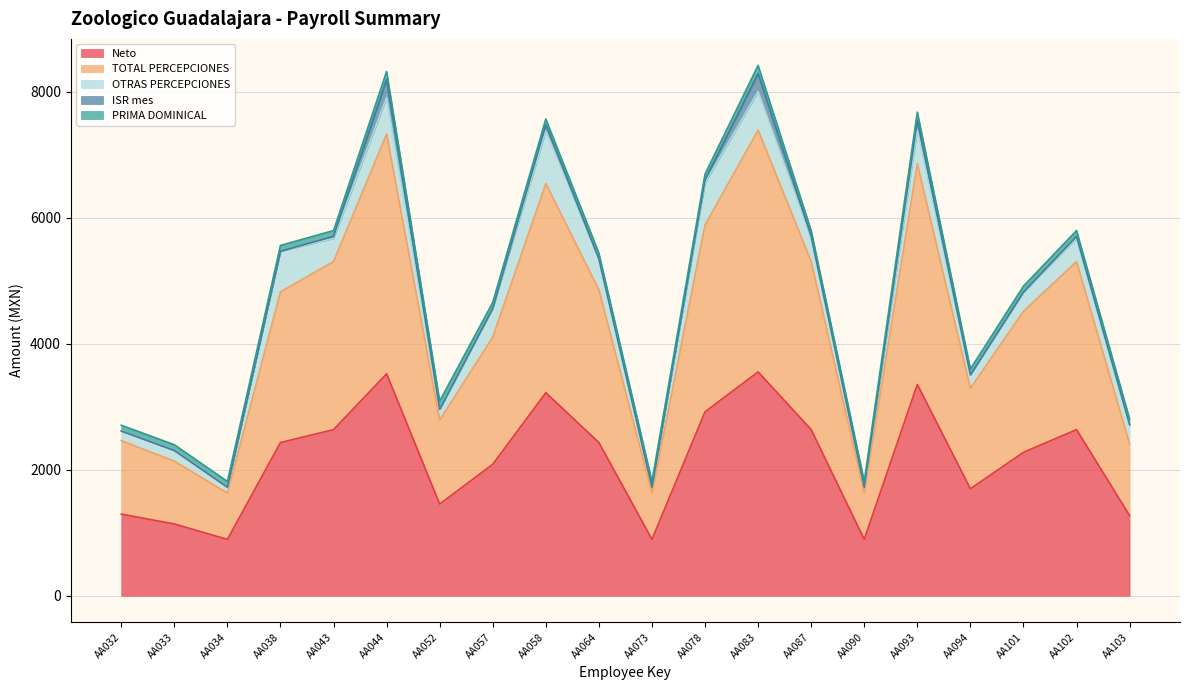

What is the sum of all Neto values?

43248.3